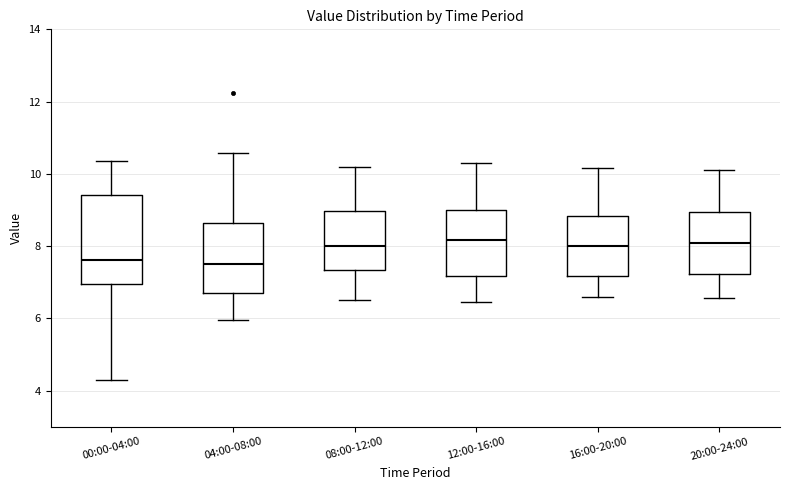

Reading left to right, read every box against the y-axis: the position of its median line, the range the box covers, and the ends of its whiskers. The values are not printed on the chart, so give them approximately, as read against the axis.

00:00-04:00: median 7.6, box 7.0 to 9.4, whiskers 4.2 to 10.4
04:00-08:00: median 7.6, box 6.8 to 8.6, whiskers 6.0 to 10.6
08:00-12:00: median 8.0, box 7.4 to 9.0, whiskers 6.6 to 10.2
12:00-16:00: median 8.2, box 7.2 to 9.0, whiskers 6.4 to 10.4
16:00-20:00: median 8.0, box 7.2 to 8.8, whiskers 6.6 to 10.2
20:00-24:00: median 8.0, box 7.2 to 9.0, whiskers 6.6 to 10.2